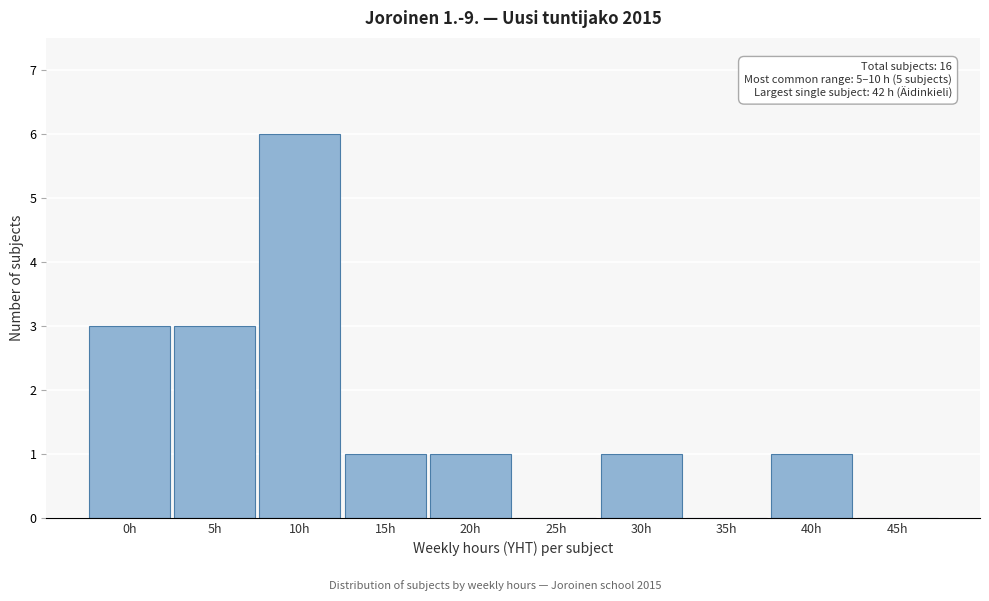

Reading left to right, transcribe all the data shown in this chart.

0h=3	5h=3	10h=6	15h=1	20h=1	25h=0	30h=1	35h=0	40h=1	45h=0